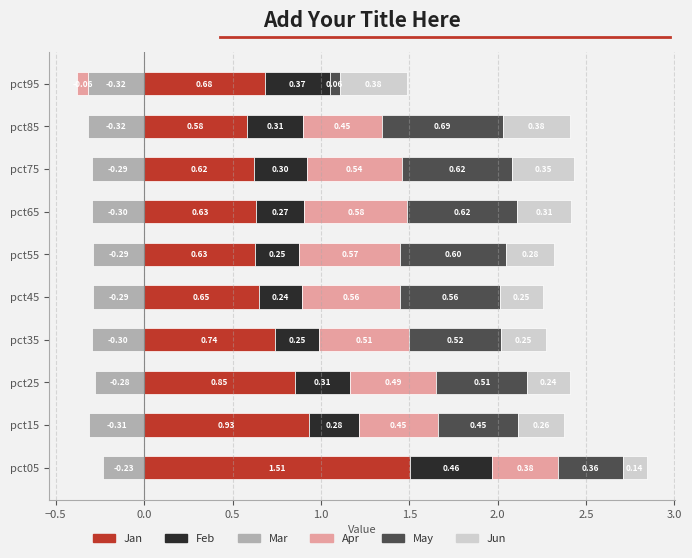

True or false: May has a value of 0.0 at pct95.

False